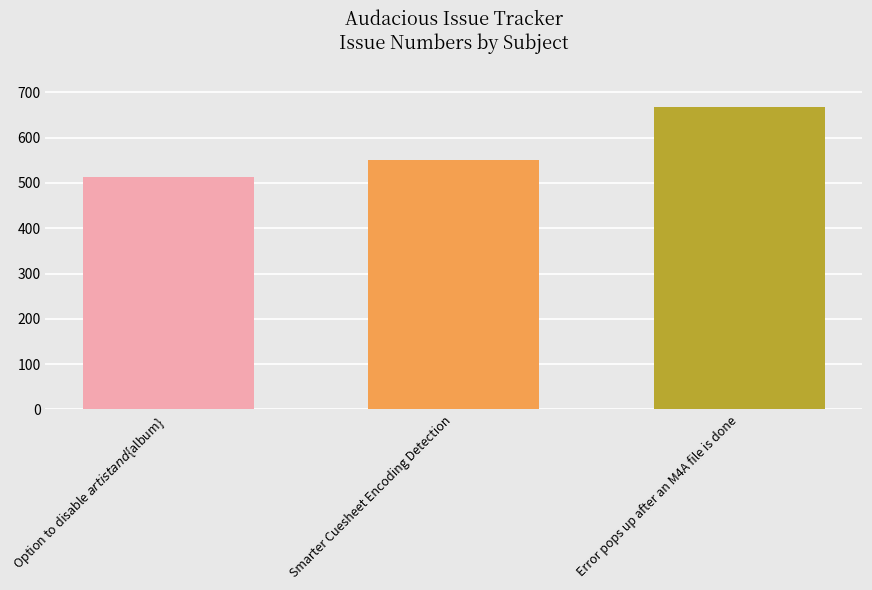

What is the maximum value shown in the chart?

668